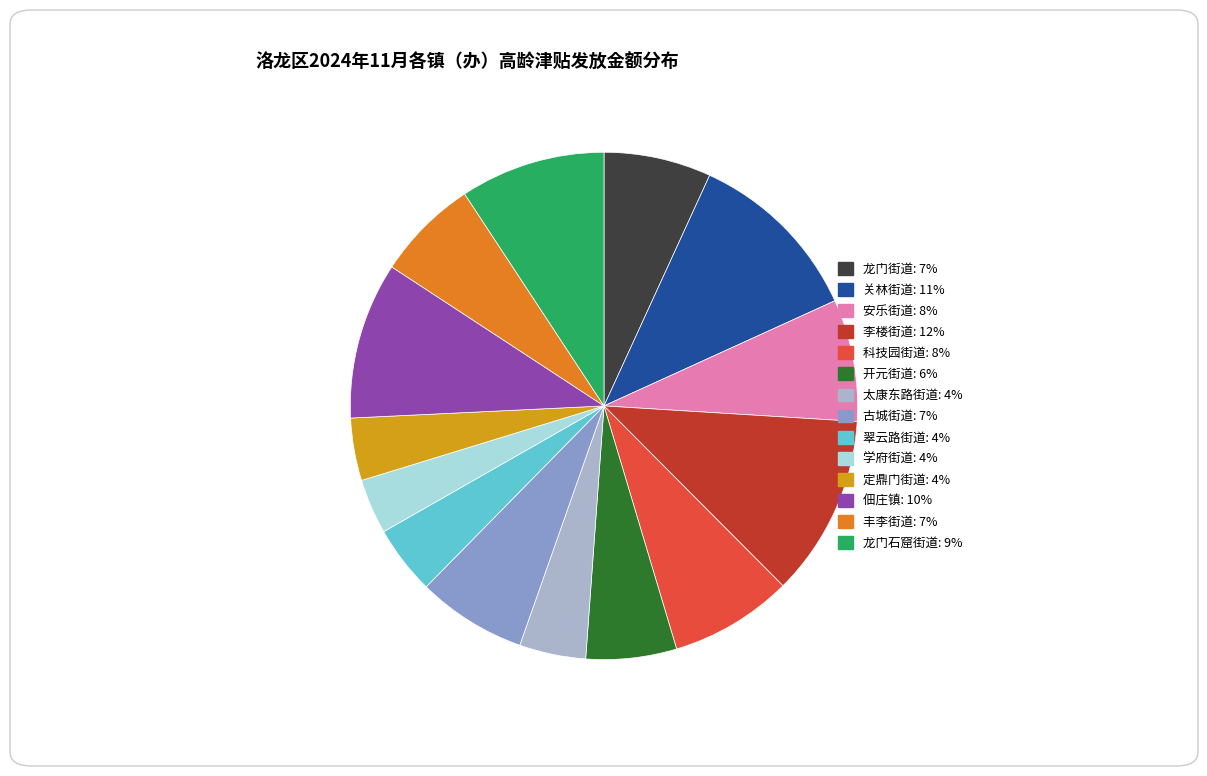

Does any single category account for the majority?

No